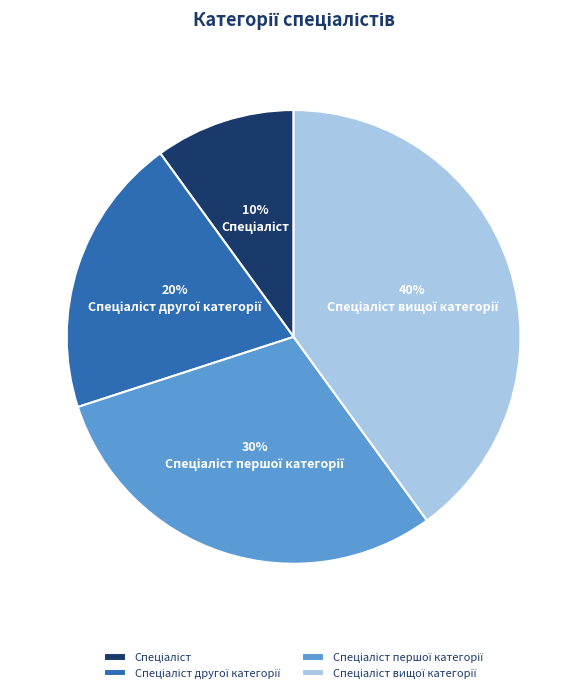

Does any single category account for the majority?

No